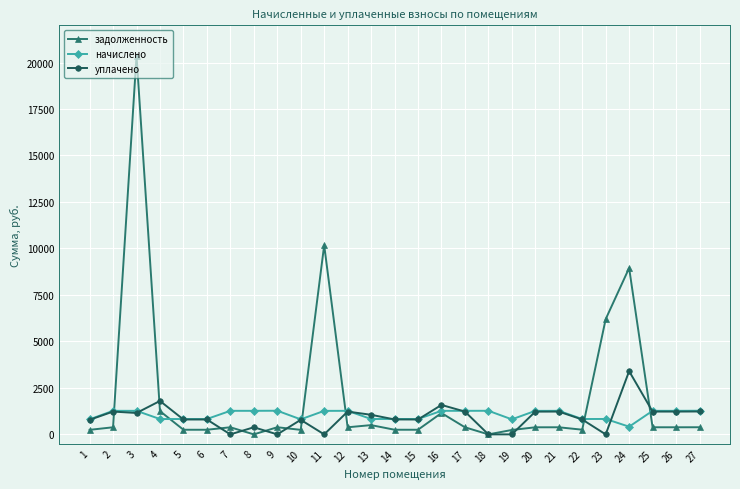

What are all the series names shown in the legend?

задолженность, начислено, уплачено